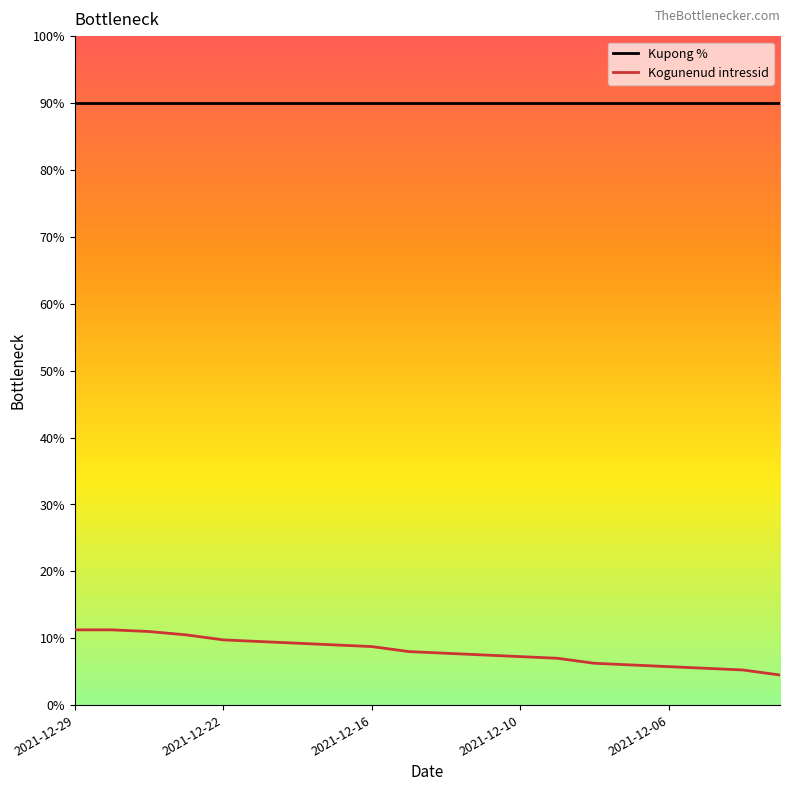

What are all the series names shown in the legend?

Kupong %, Kogunenud intressid